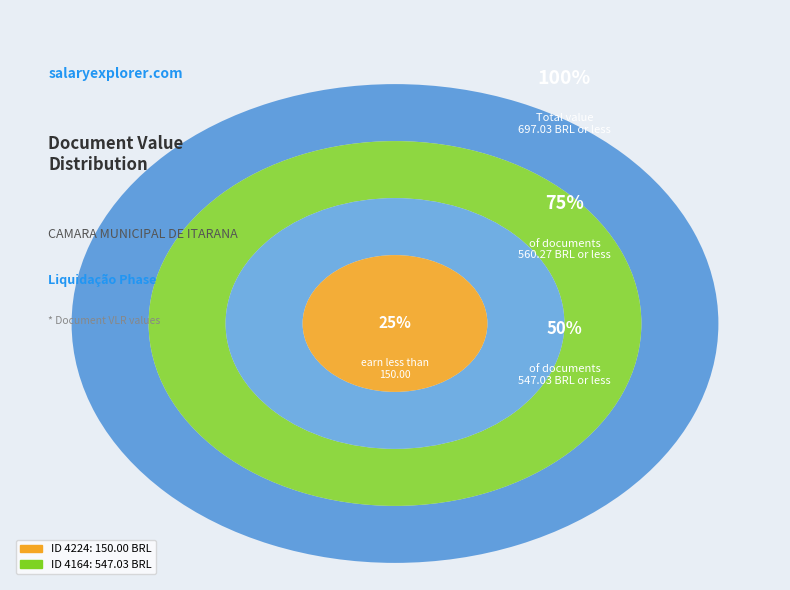

Combined, what portion of the pie is 4224 and 4164?

100.0%